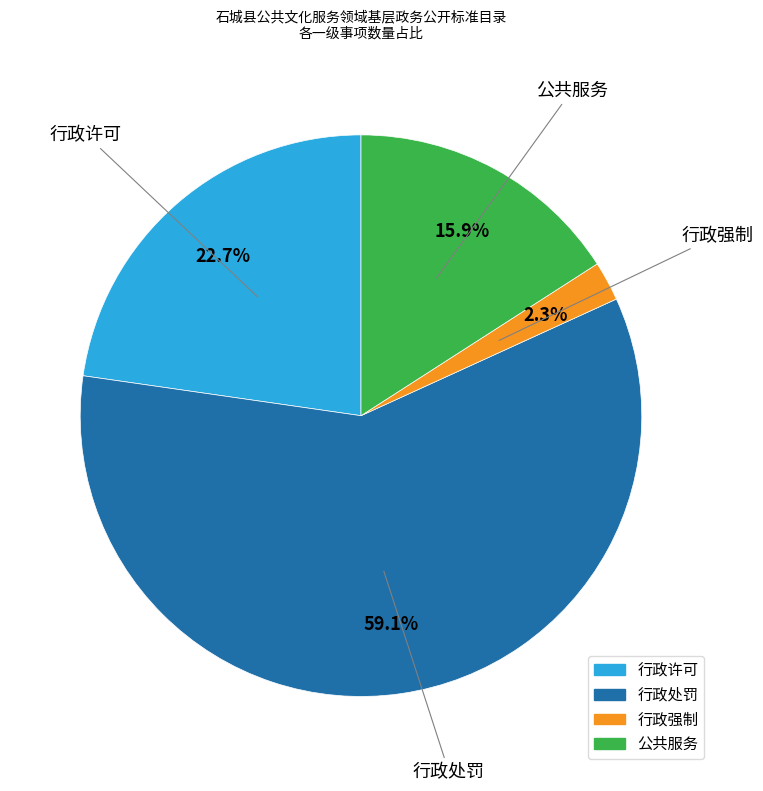

To the nearest percent, what is the difference between the 行政强制 and 行政许可 slice percentages?

20%